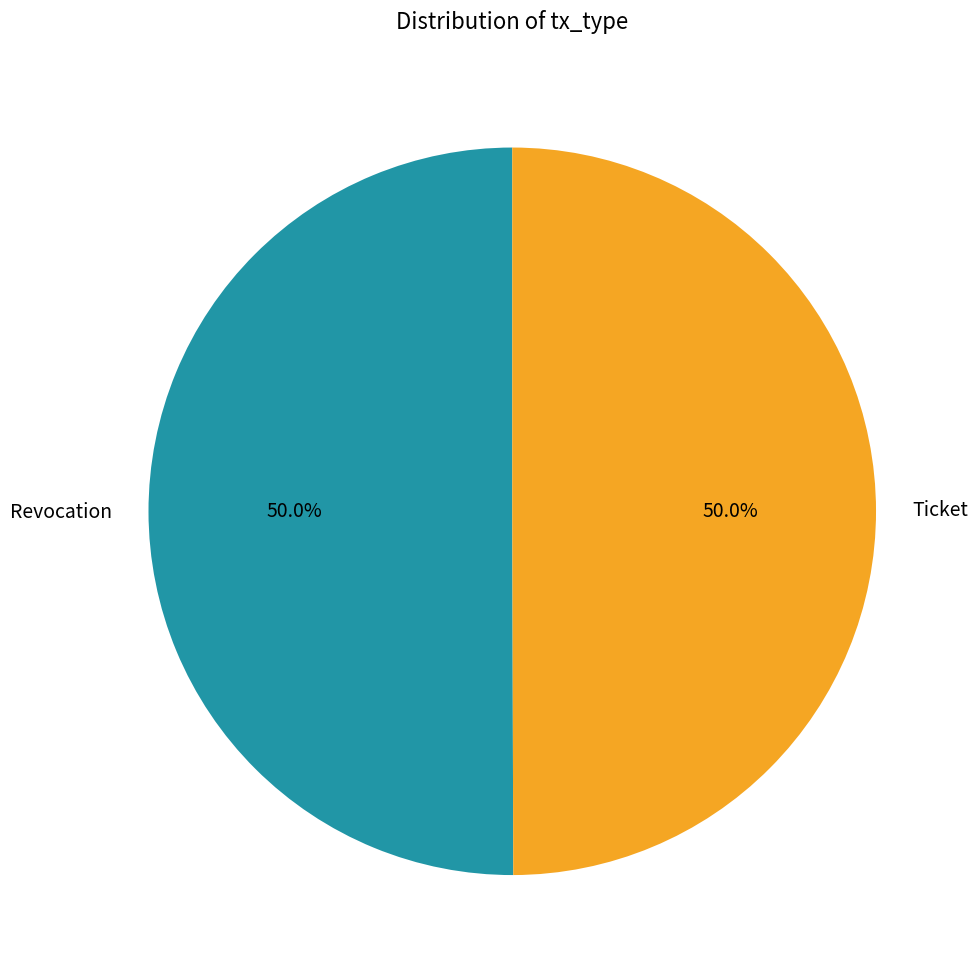

Do Revocation and Ticket together represent more than half of the pie?

Yes